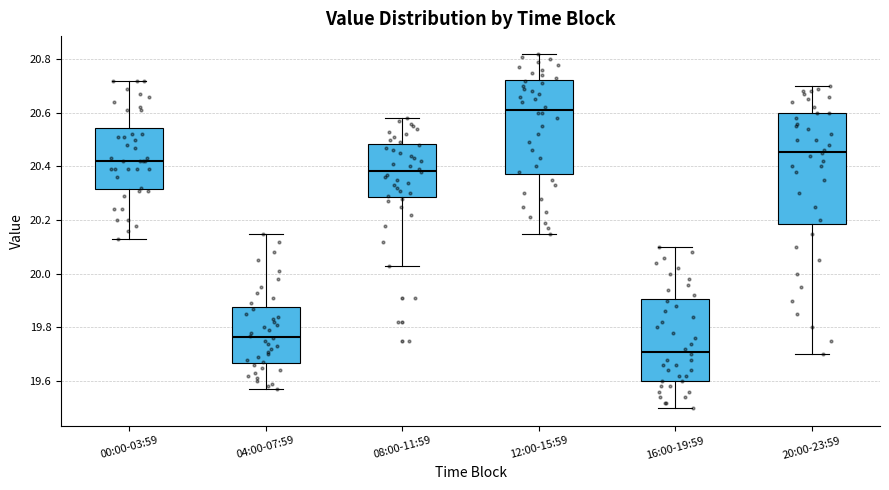

Which box's median line is the lowest?

16:00-19:59